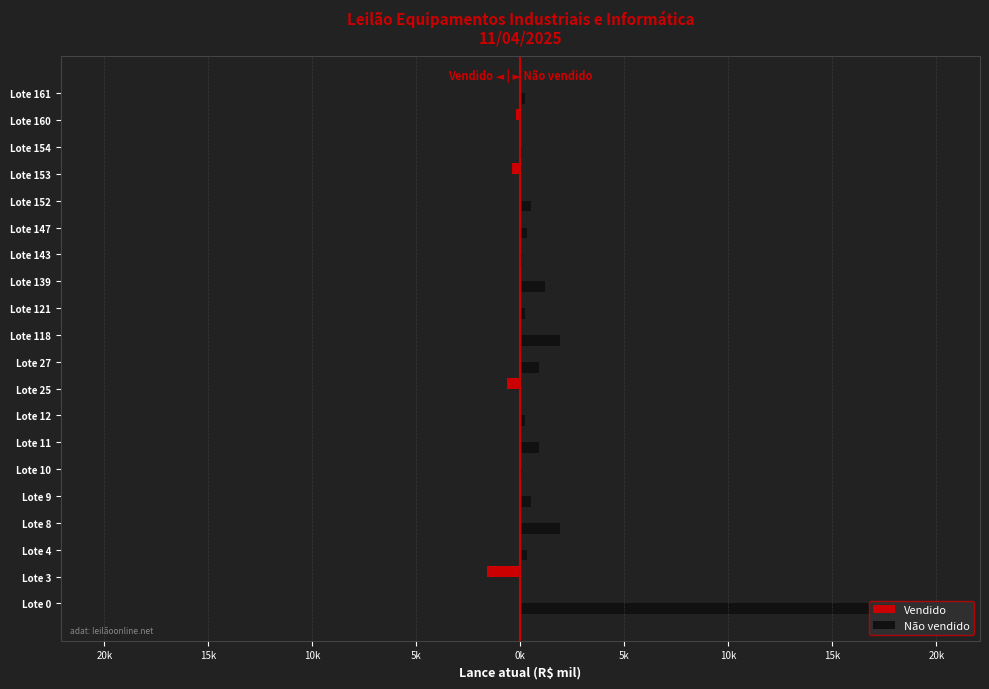

What are all the series names shown in the legend?

Vendido, Não vendido